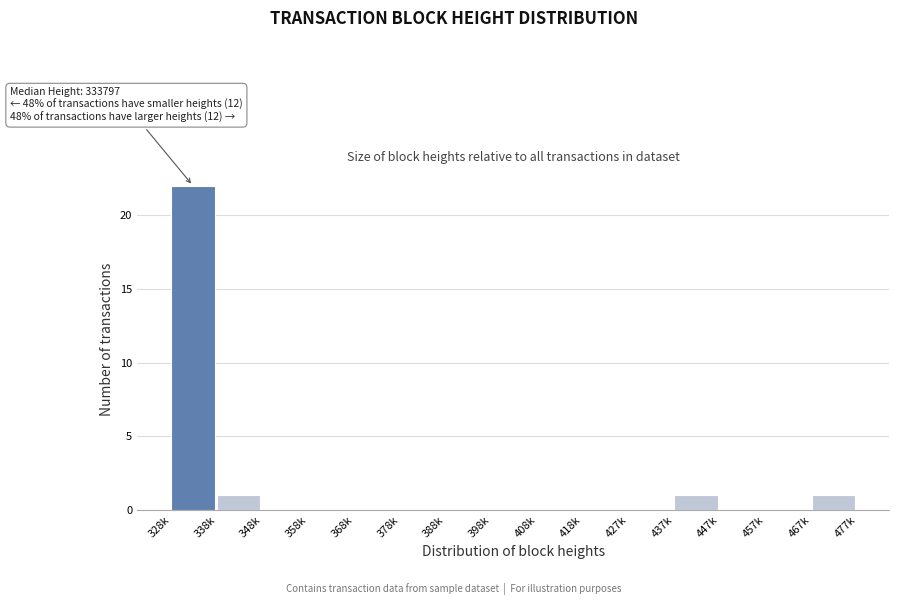

Reading left to right, list all the values displayed in this chart.

328k=22	338k=1	348k=0	358k=0	368k=0	378k=0	388k=0	398k=0	408k=0	418k=0	427k=0	437k=1	447k=0	457k=0	467k=1